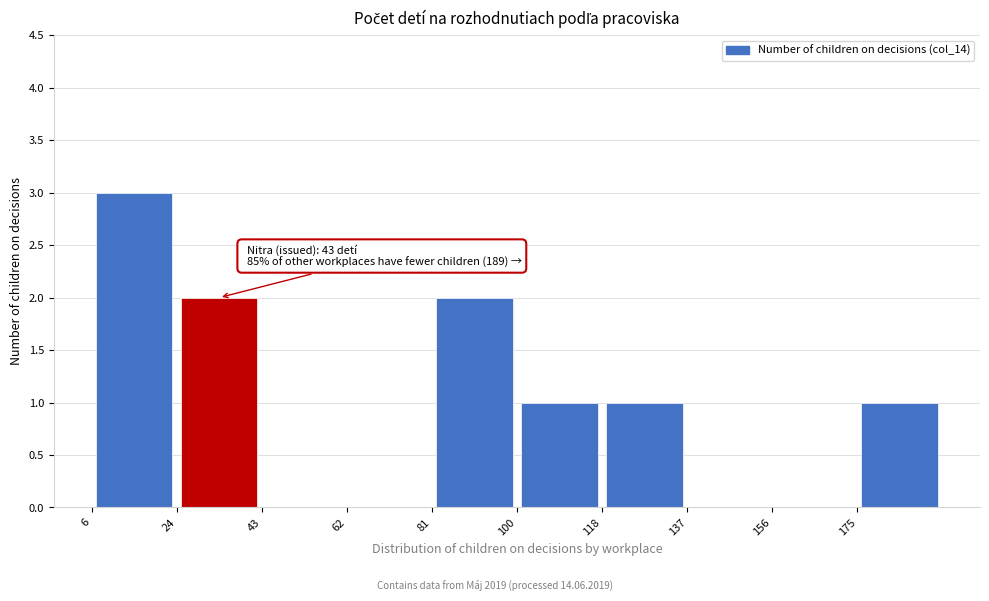

Which range on the x-axis has the tallest bar?

6.0 to 24.8